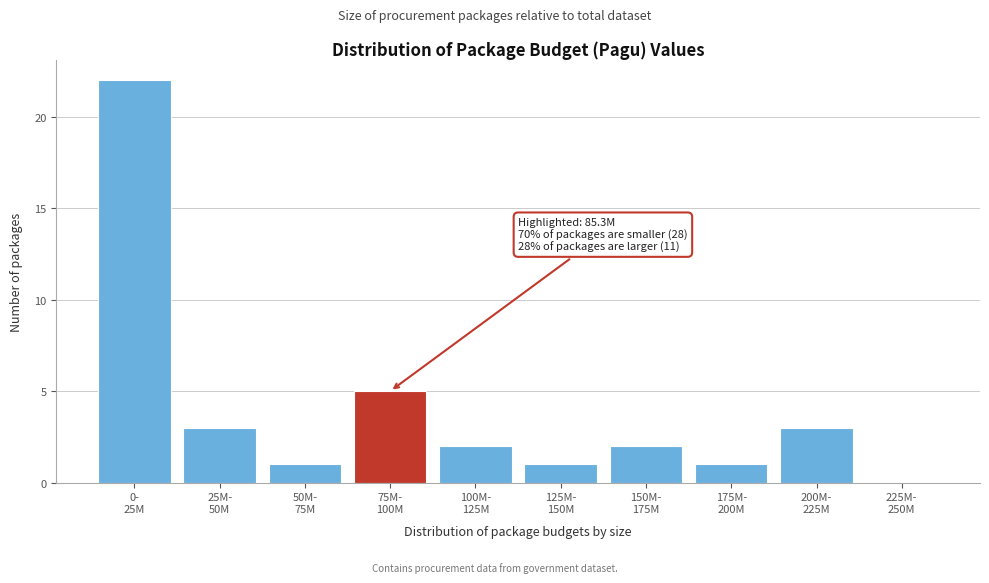

What is the greatest value displayed?

22